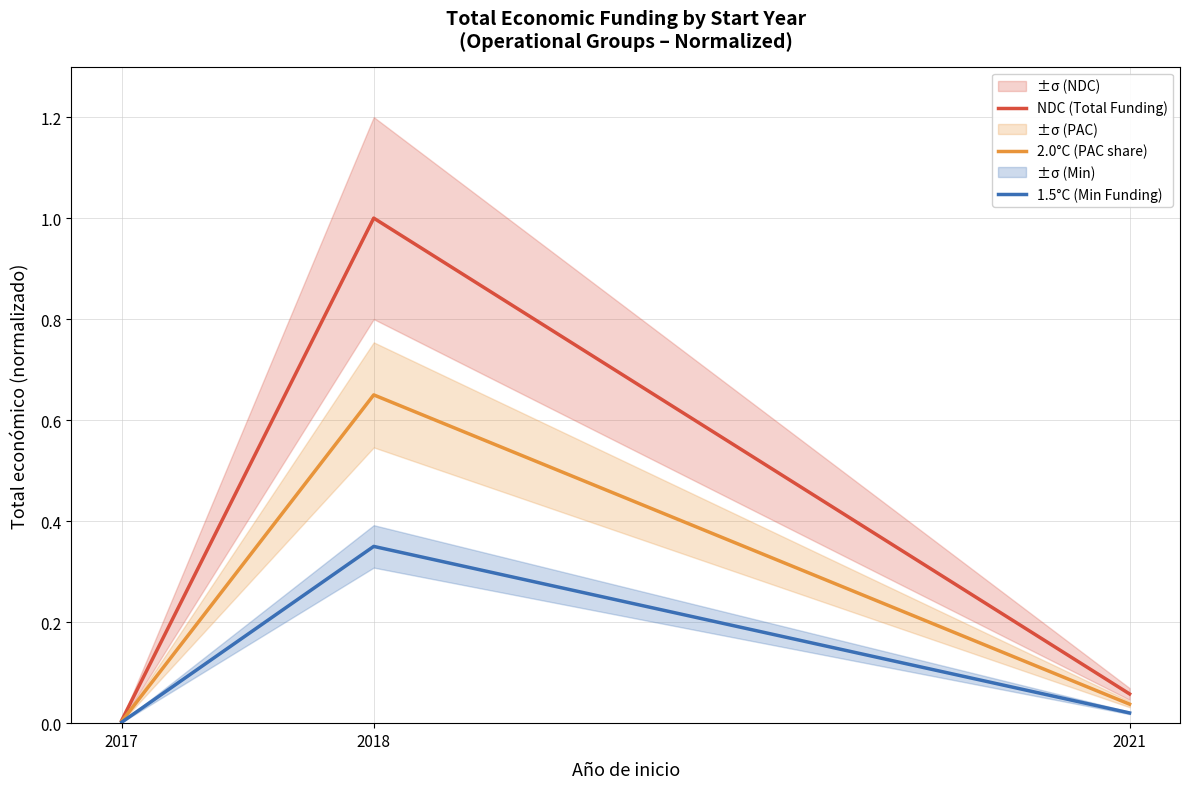

Which series changed the most between 2017 and 2018?

NDC (Total Funding)